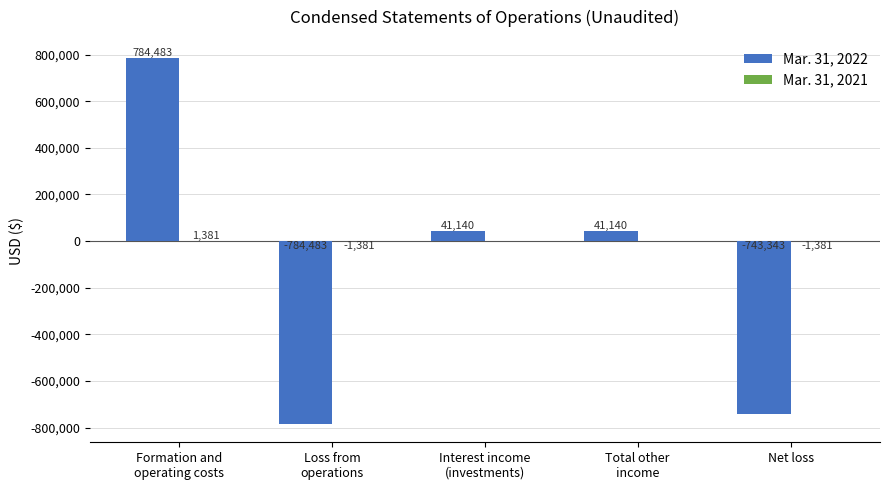

What is the total value across all series at Net loss?

-744724